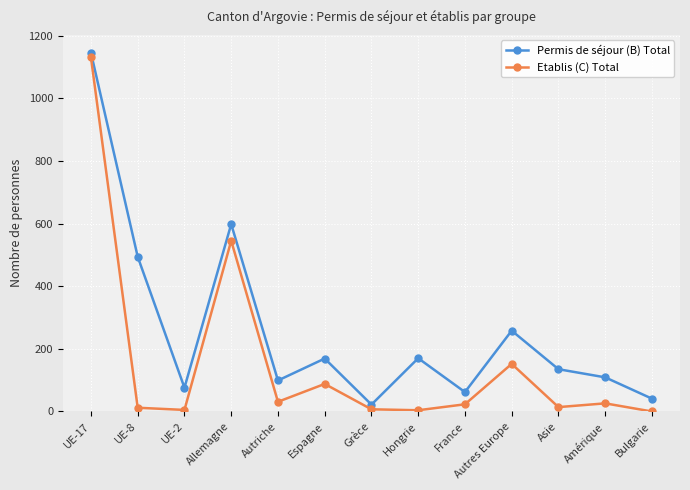

What position from the right is Amérique?

2